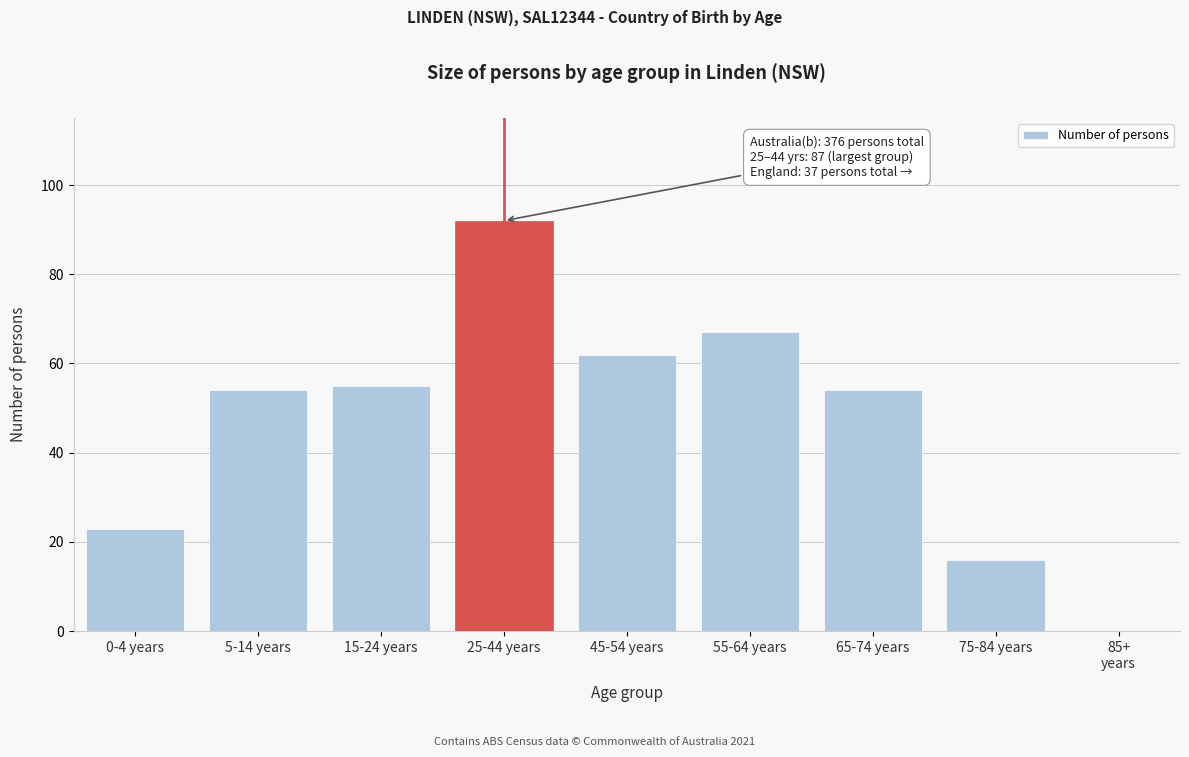

Read the value at 25-44 years.

92